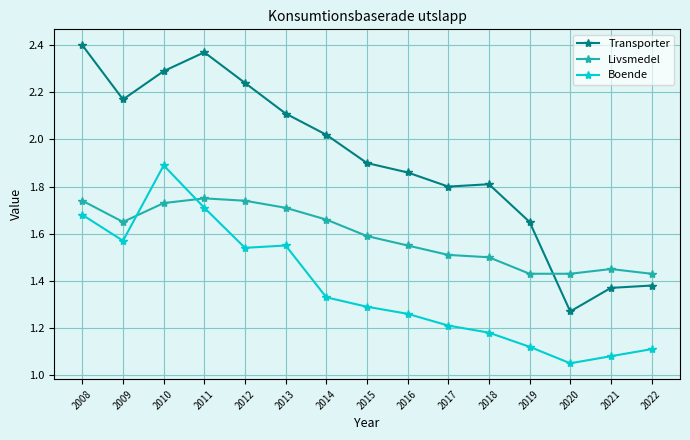

What is the difference between the maximum and second lowest values in the Livsmedel series?

0.3